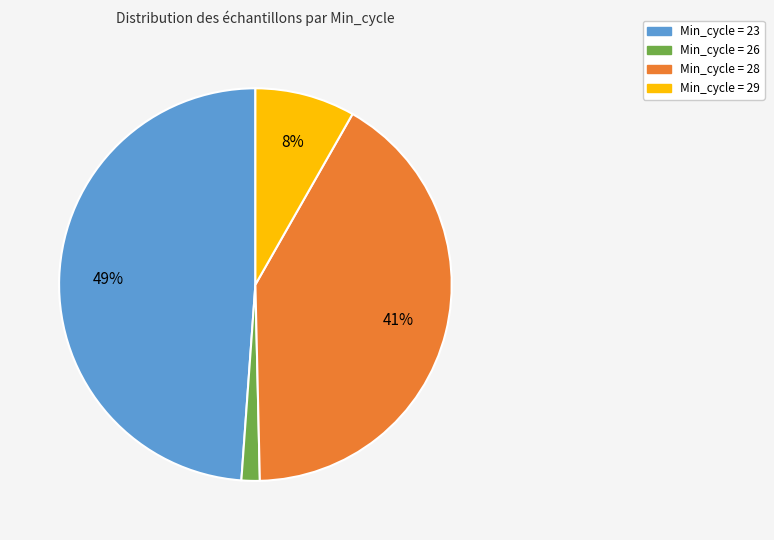

Rank the categories by value from highest to lowest.

Min_cycle = 23, Min_cycle = 28, Min_cycle = 29, Min_cycle = 26